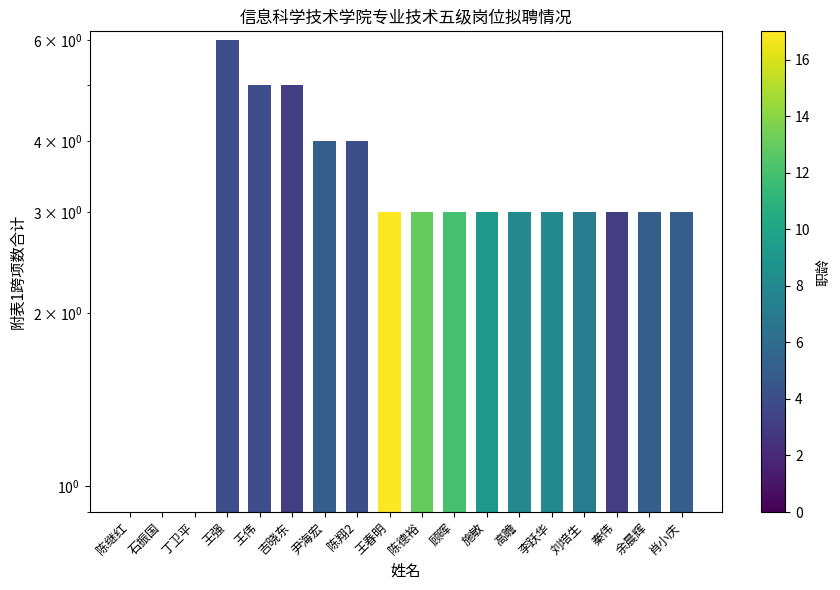

At which category does the chart reach its peak across all series?

王强